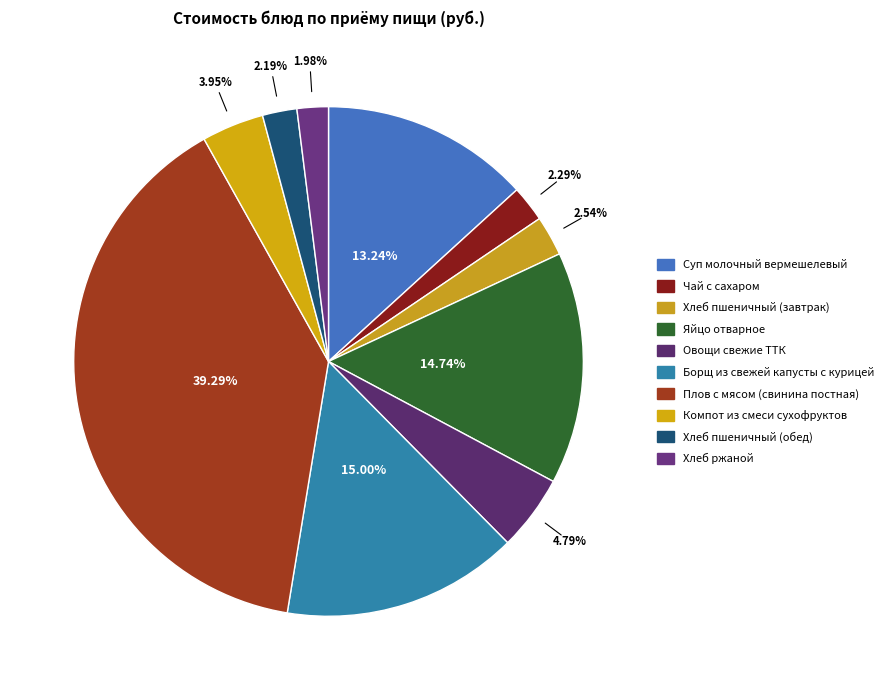

Approximately how many times larger is the value at Плов с мясом (свинина постная) compared to Яйцо отварное?

2.7